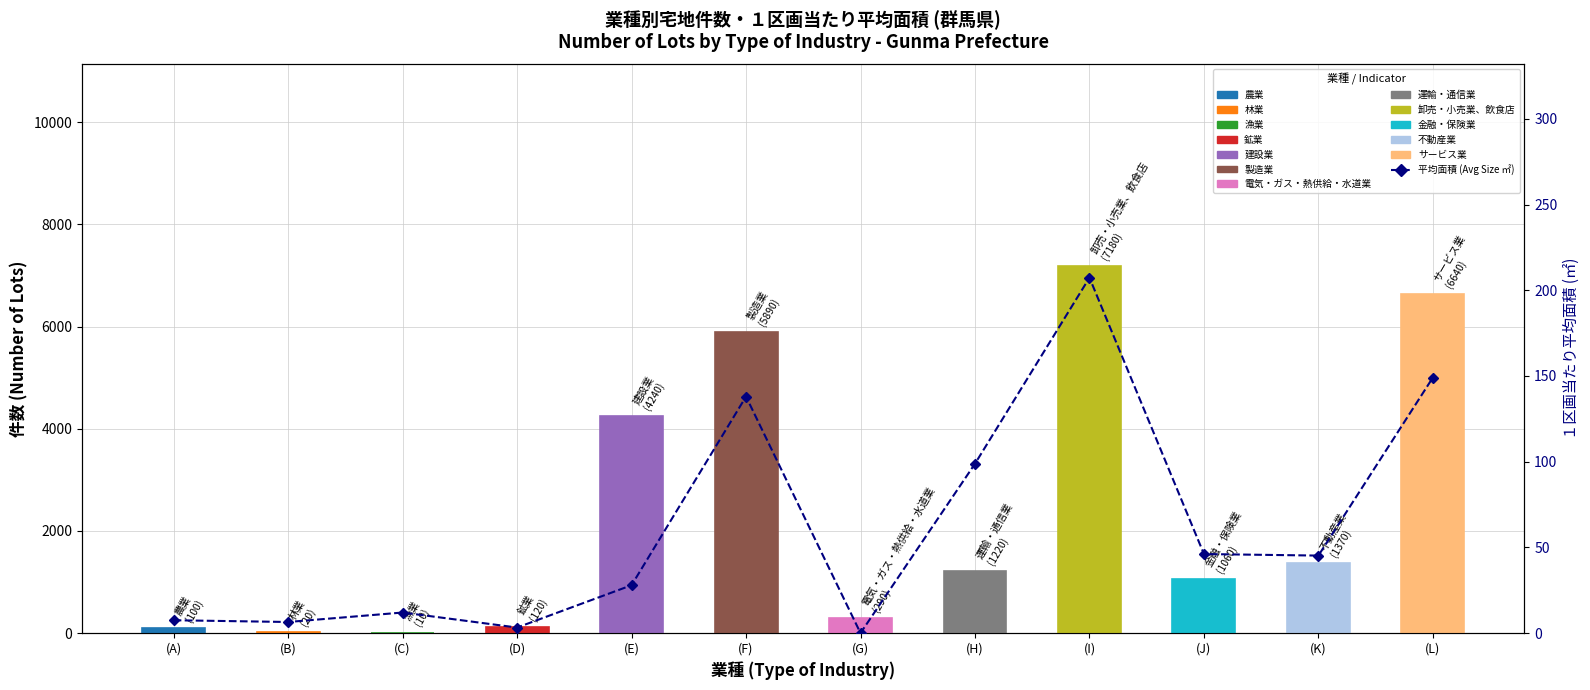

Reading left to right, extract all data points from this chart.

7.5	6.5	12.0	3.2	27.9	138.0	0.0	98.8	207.3	46.1	45.2	149.1